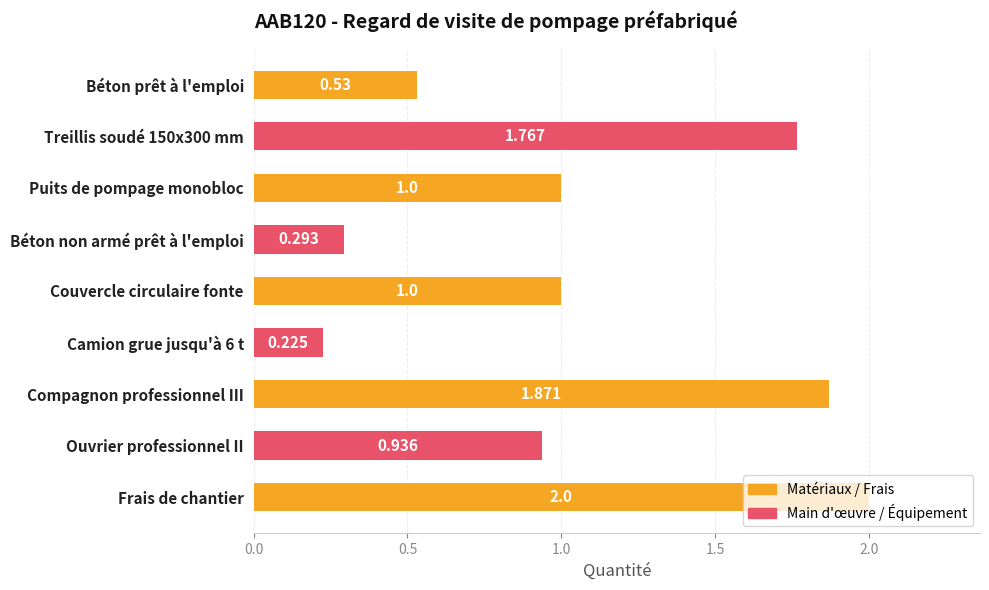

Which has a higher value, Ouvrier professionnel II or Béton non armé prêt à l'emploi?

Ouvrier professionnel II